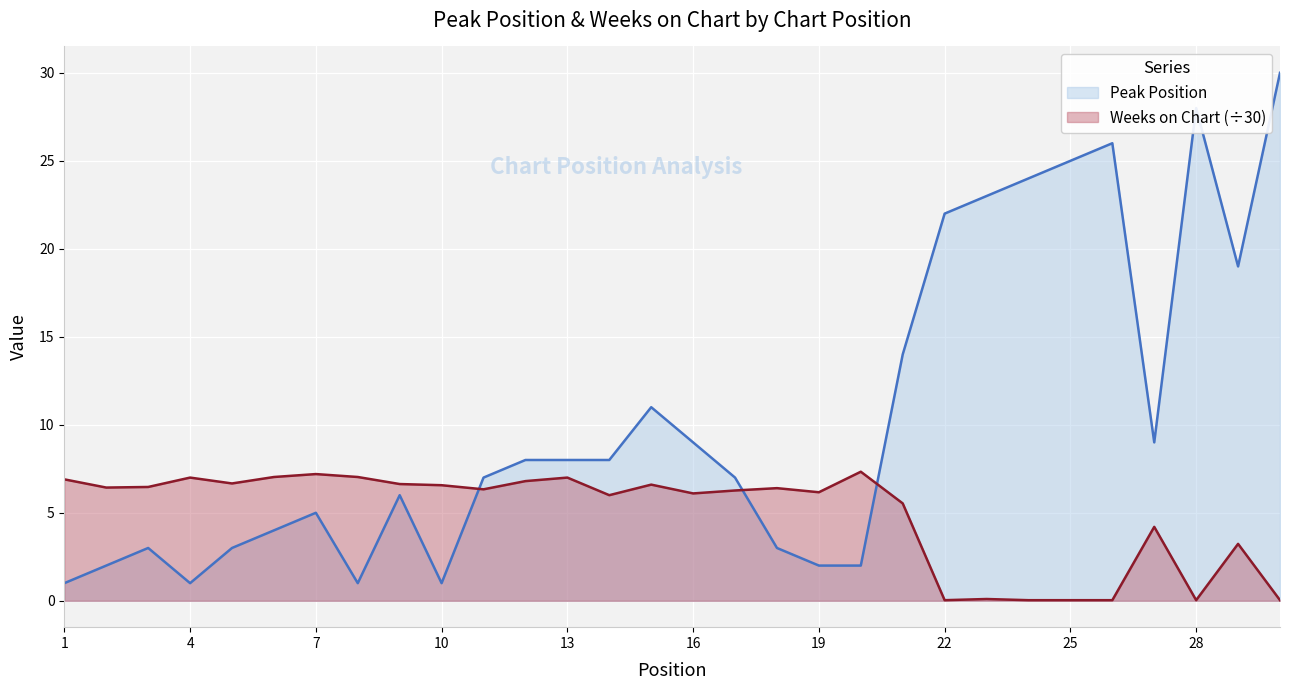

What is the total value across all series at 2?

8.4